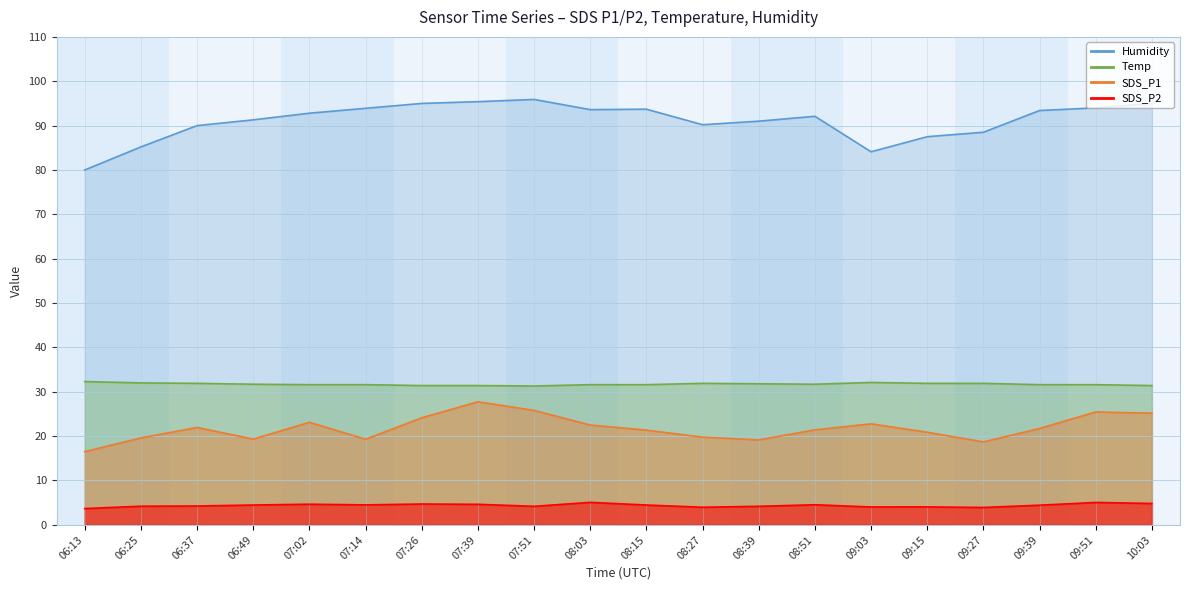

Which series changed the most between 06:13 and 10:03?

Humidity